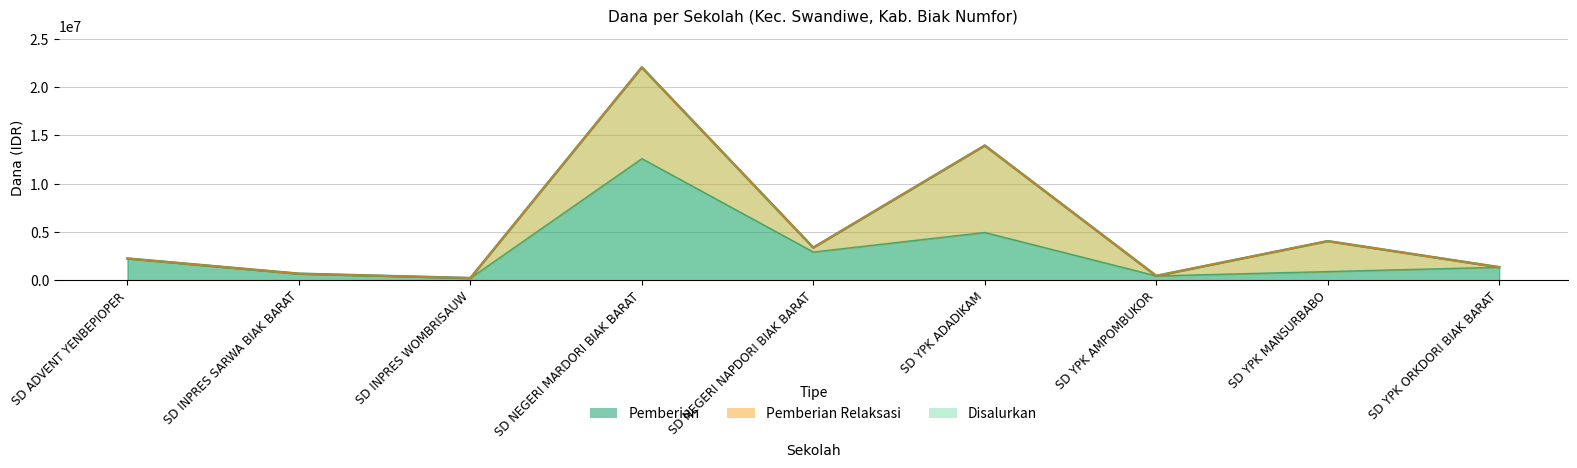

True or false: Pemberian and Disalurkan cross at least once.

False